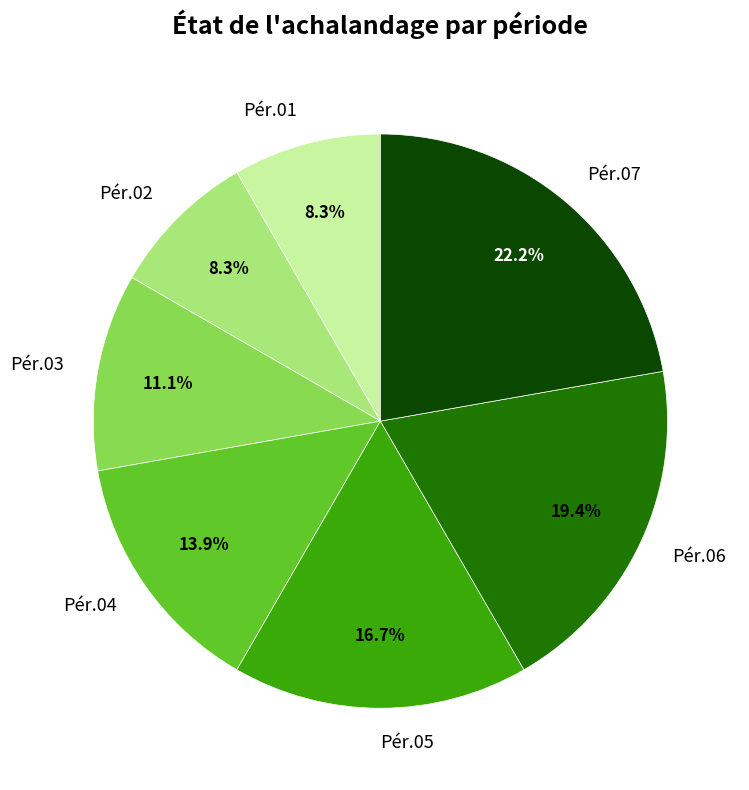

Which has a higher value, Pér.03 or Pér.01?

Pér.03